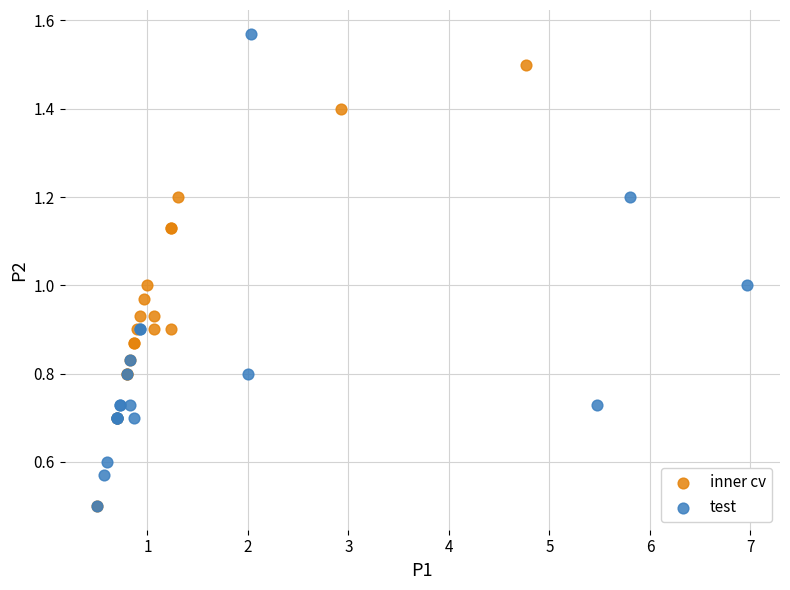

Which series has the largest Y range (max minus min)?

test